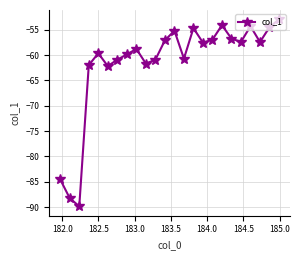

What is the average value?

-61.6